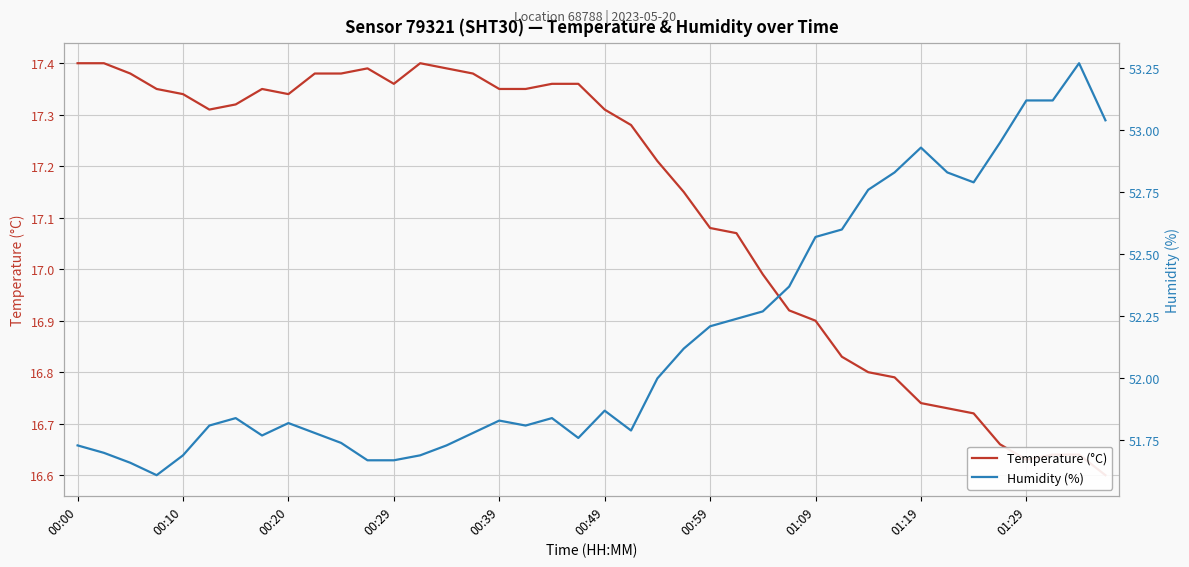

Is it true that Humidity (%) equals 83.5 at 00:59?

False